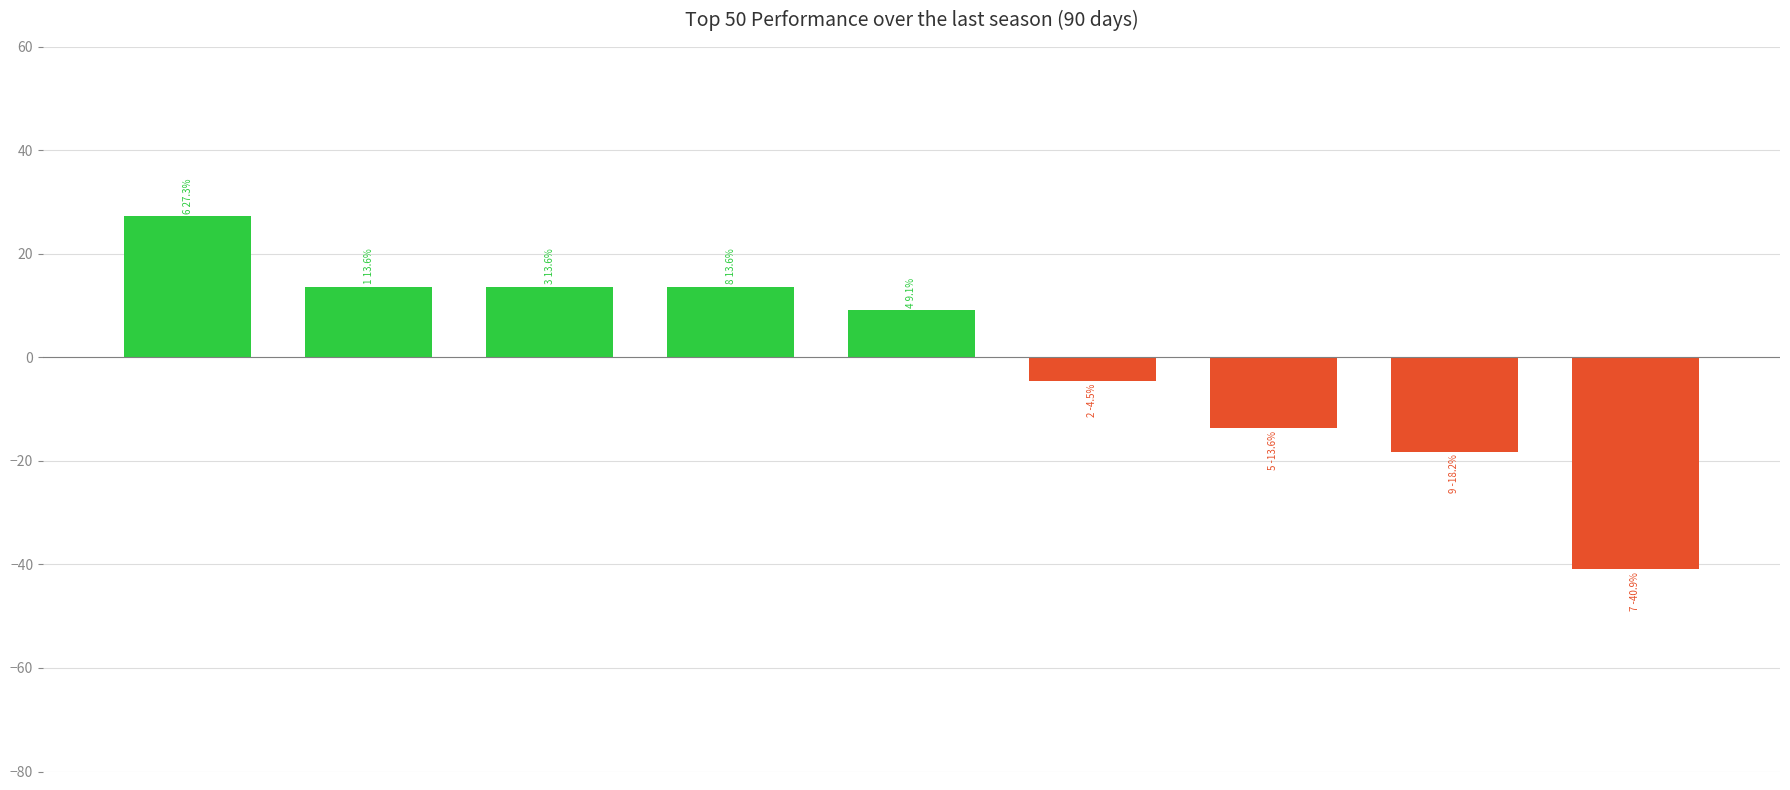

What is the maximum value shown in the chart?

27.3